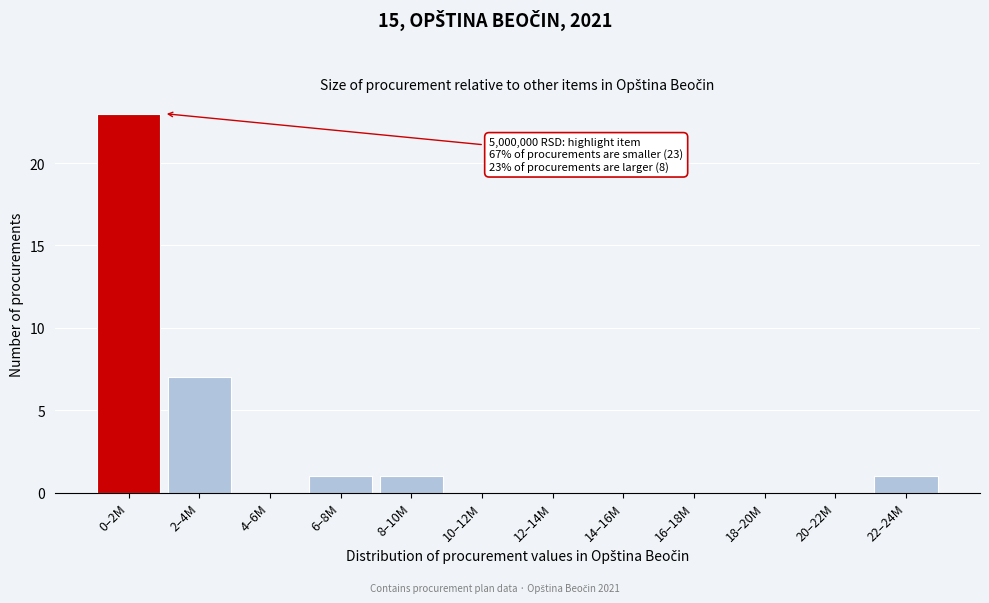

Reading left to right, what are all the values shown in this chart?

0–2M=23	2–4M=7	4–6M=0	6–8M=1	8–10M=1	10–12M=0	12–14M=0	14–16M=0	16–18M=0	18–20M=0	20–22M=0	22–24M=1